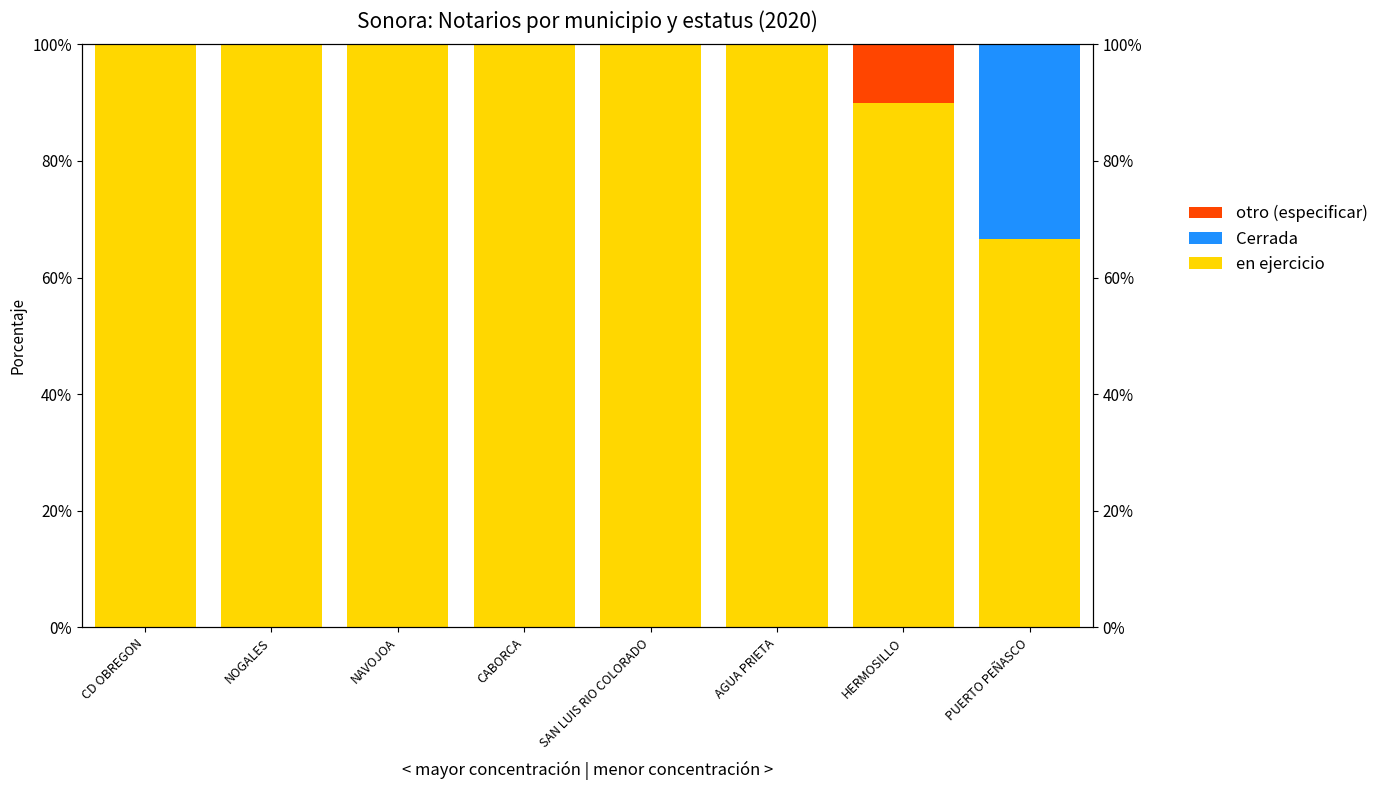

Reading right to left, transcribe all the data shown in this chart.

en ejercicio: 66.7	90.0	100.0	100.0	100.0	100.0	100.0	100.0
Cerrada: 33.3	0.0	0.0	0.0	0.0	0.0	0.0	0.0
otro (especificar): 0.0	10.0	0.0	0.0	0.0	0.0	0.0	0.0